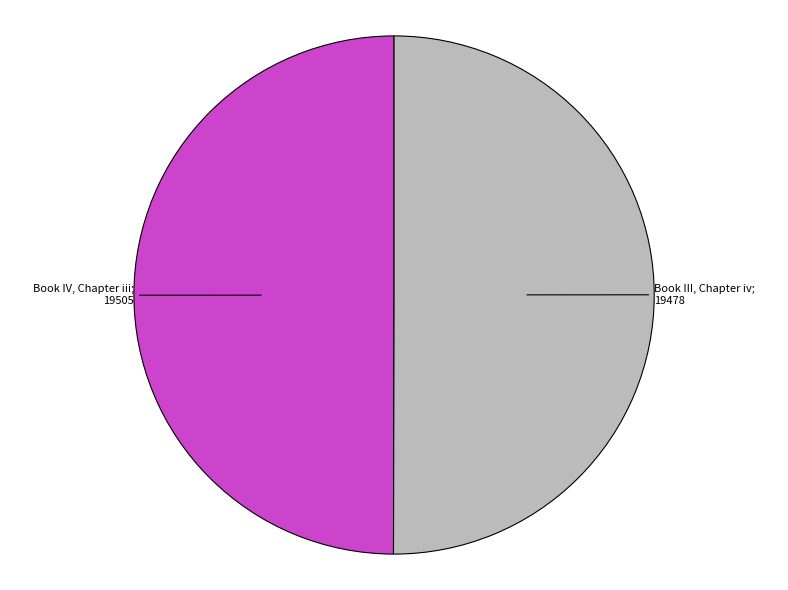

Rank the categories by value from highest to lowest.

Book IV, Chapter iii, Book III, Chapter iv